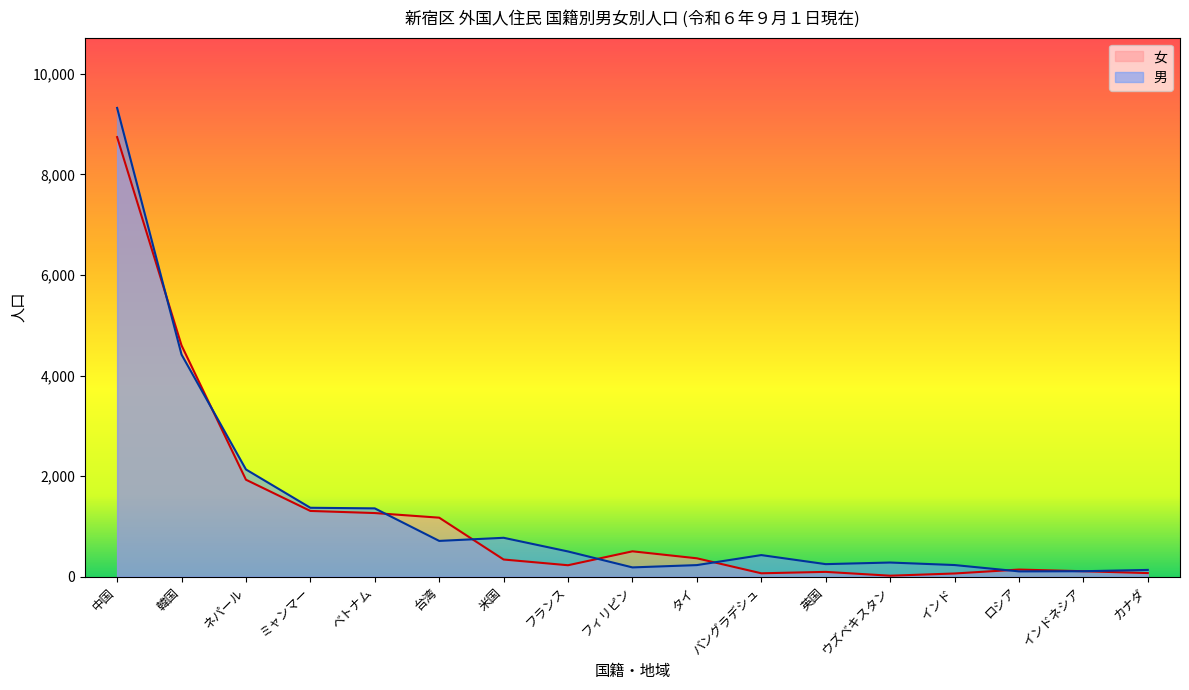

Which series has the largest total across all categories?

男